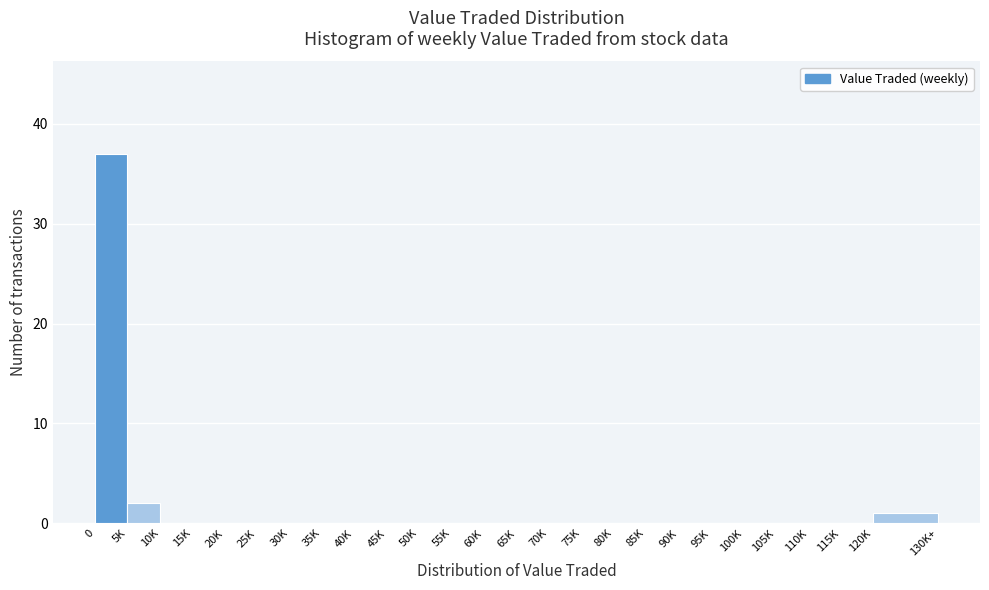

Reading left to right, transcribe all the data shown in this chart.

0=37	5K=2	10K=0	15K=0	20K=0	25K=0	30K=0	35K=0	40K=0	45K=0	50K=0	55K=0	60K=0	65K=0	70K=0	75K=0	80K=0	85K=0	90K=0	95K=0	100K=0	105K=0	110K=0	115K=0	120K=1